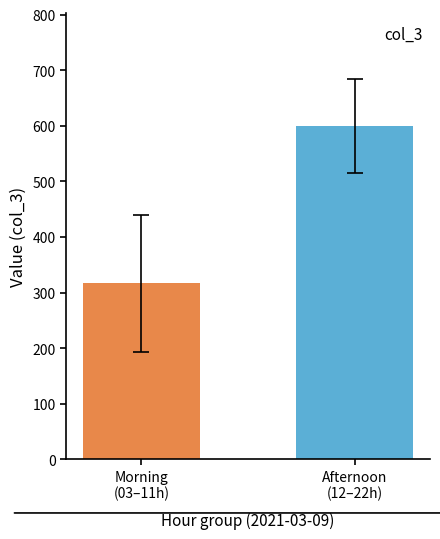

Does the chart contain stacked bars?

No